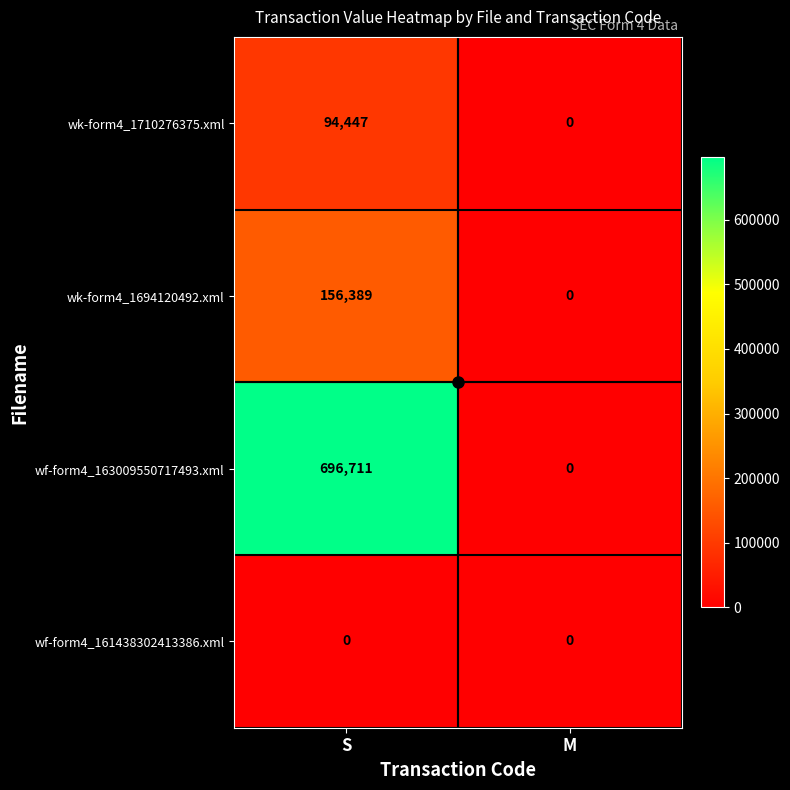

At which label is wk-form4_1710276375.xml closest to 47223?

M